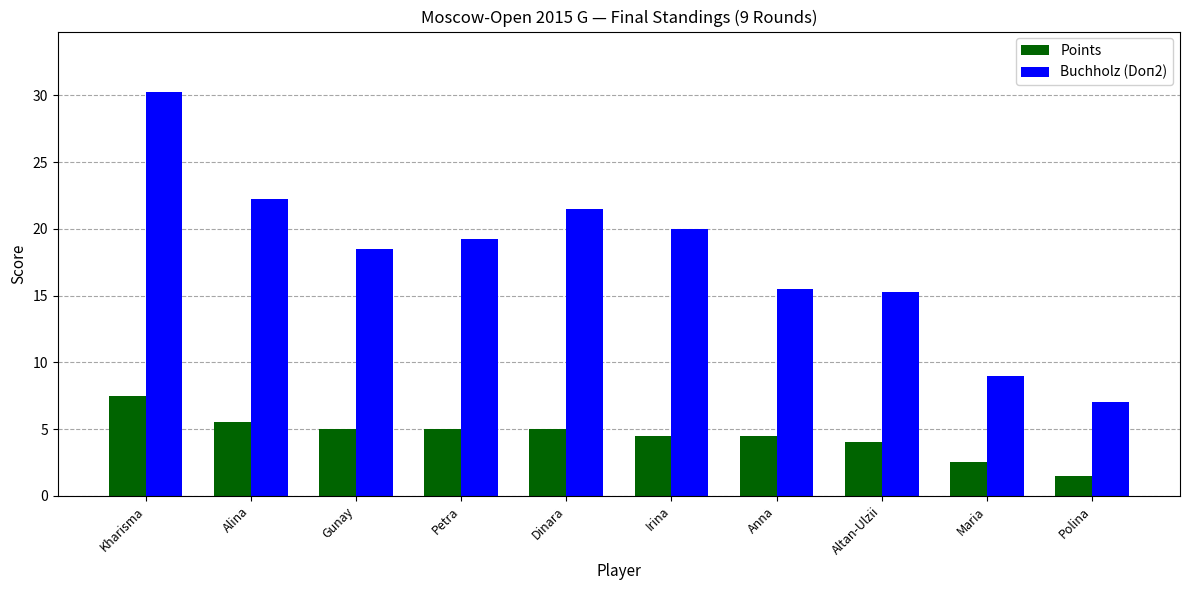

What is the value of the Points bar at the 1st from the left?

7.5